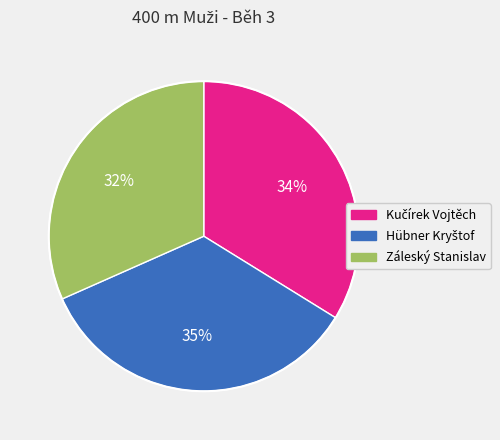

How many slices are in this pie chart?

3